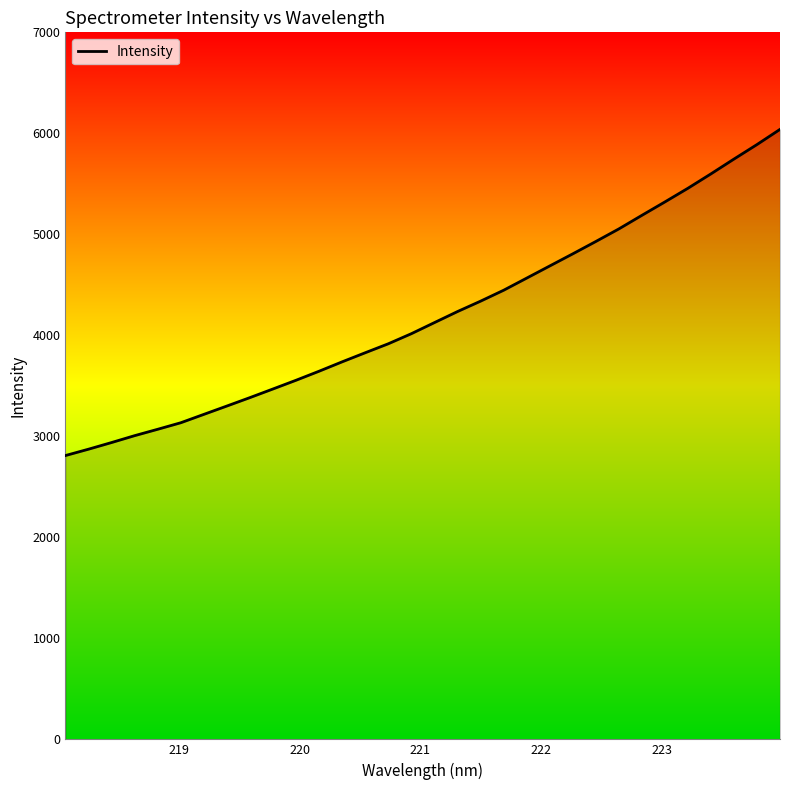

What is the smallest value displayed?

2809.9